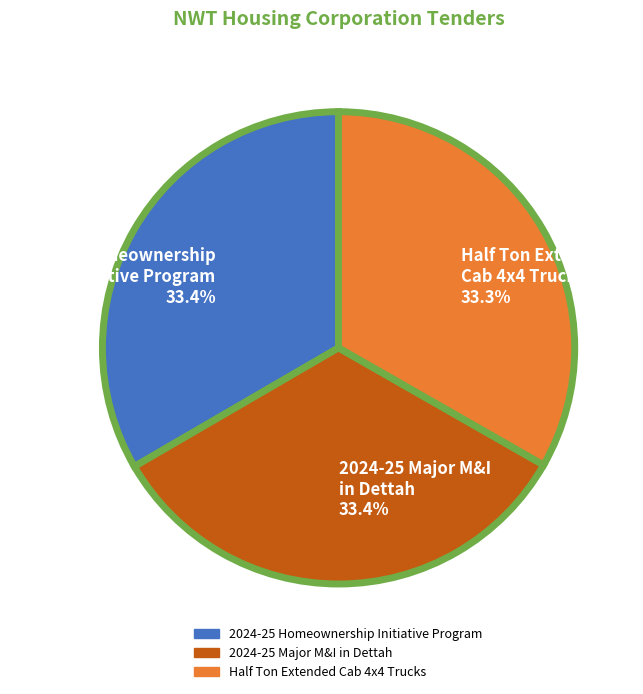

Approximately how many times larger is the value at Half Ton Extended Cab 4x4 Trucks compared to 2024-25 Homeownership Initiative Program?

1.0